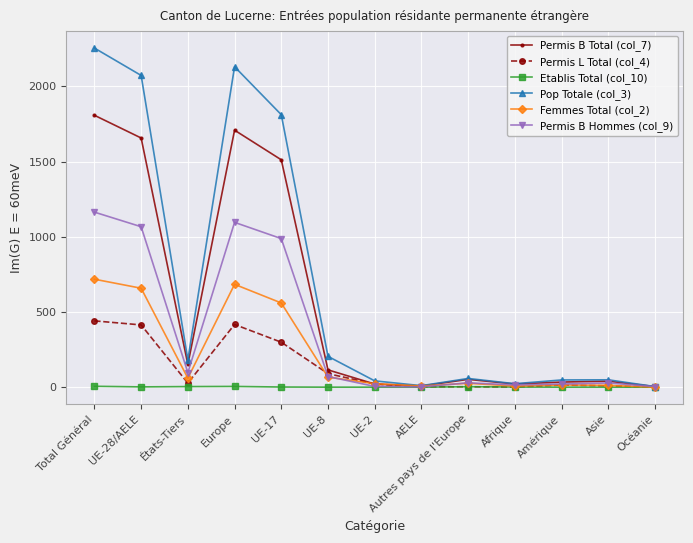

Is it true that Permis L Total (col_4) equals 441 at Total Général?

True